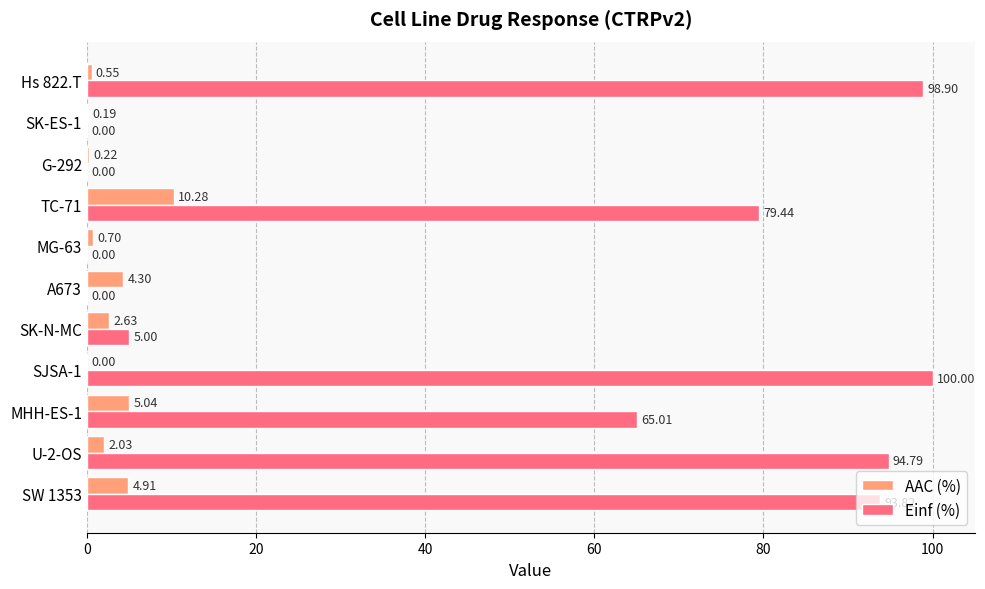

Between SJSA-1 and A673, which series saw the biggest shift?

Einf (%)